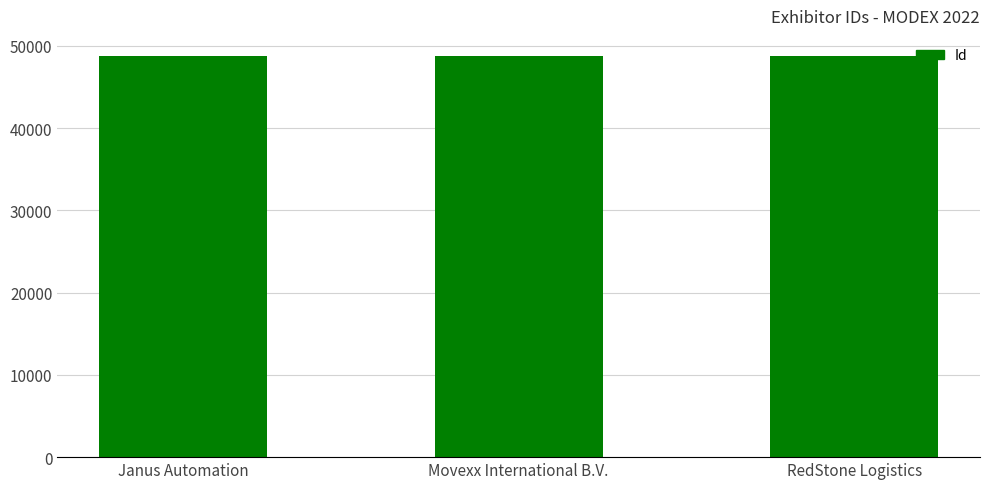

What is the label of the 2nd bar from the right?

Movexx International B.V.